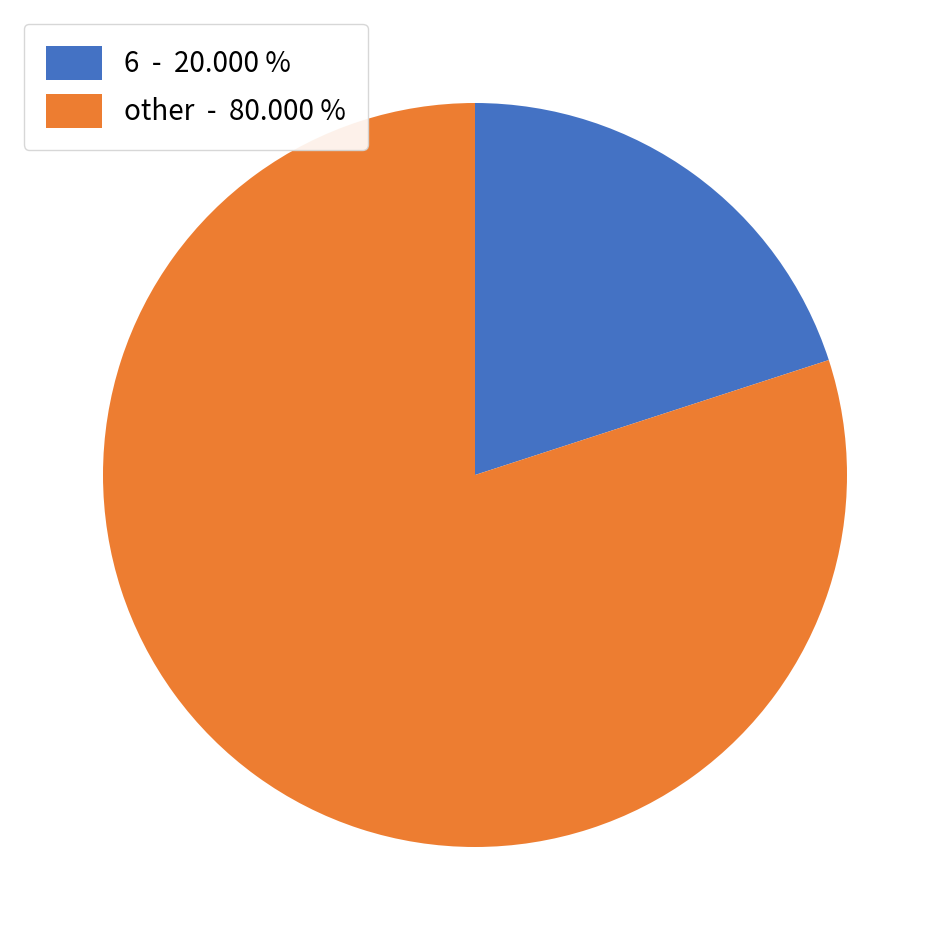

Combined, do 6 - 20.000 % and other - 80.000 % account for over 50%?

Yes